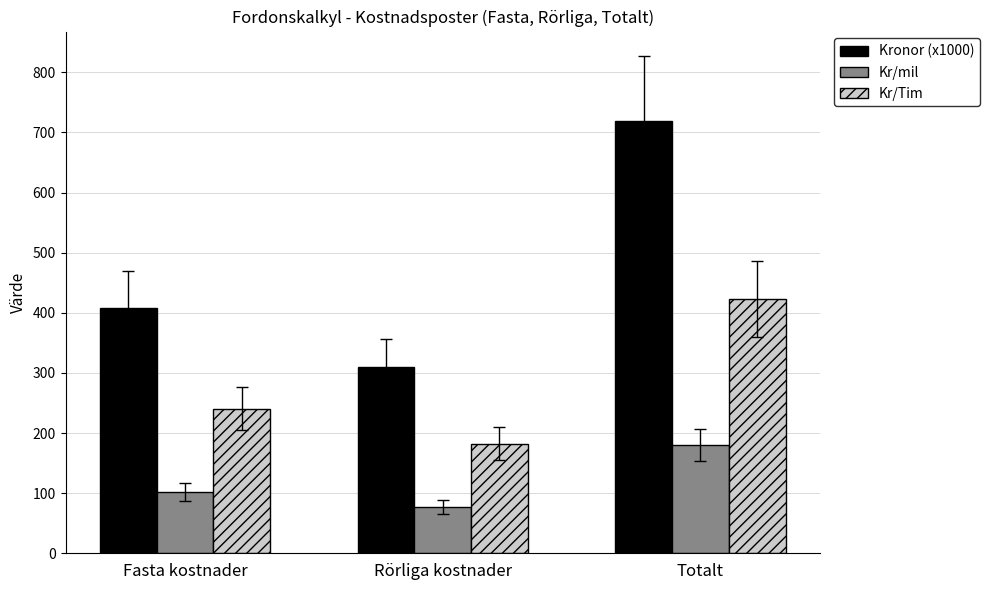

What is the greatest value displayed?

718.6